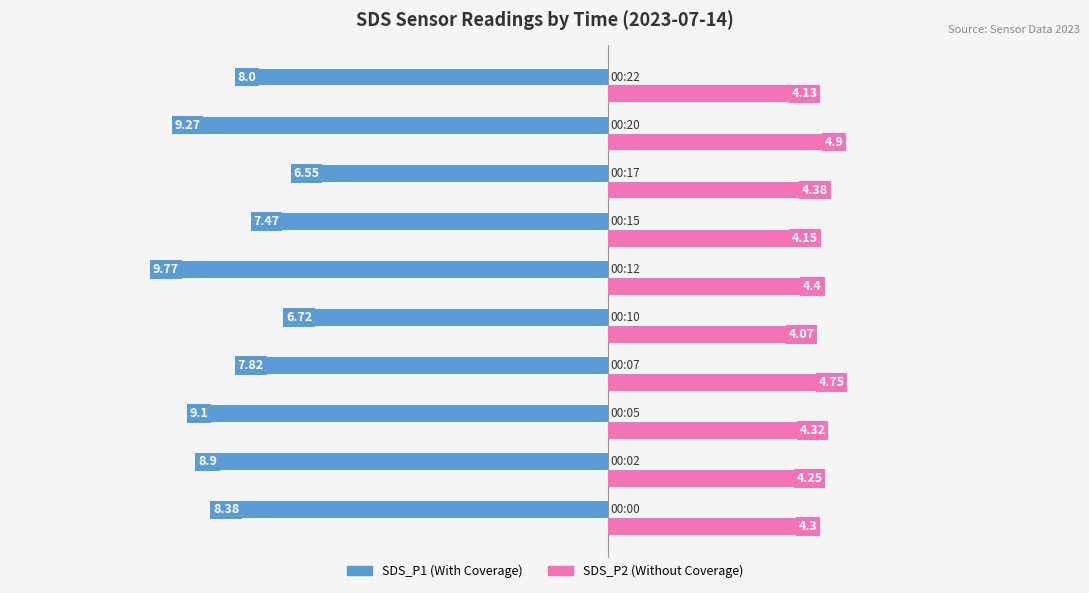

True or false: SDS_P2 has a value of 2.3 at 15.

False